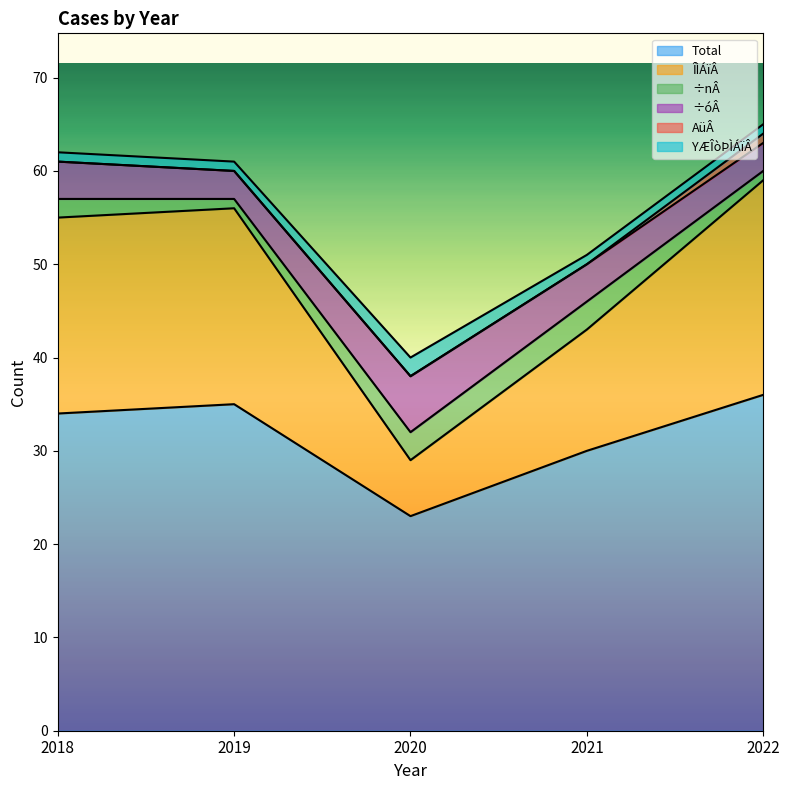

Which series has the largest total across all categories?

Total